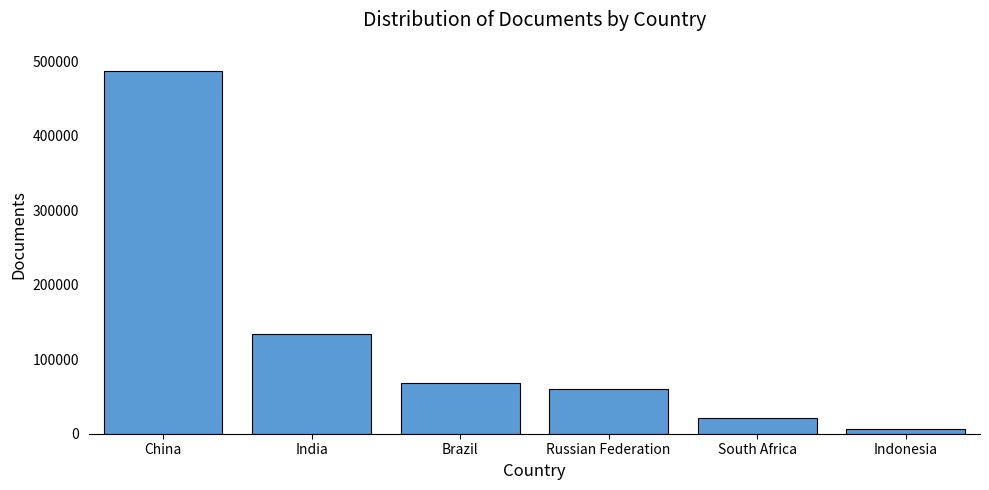

Where is the data nearest to the value 247249?

India